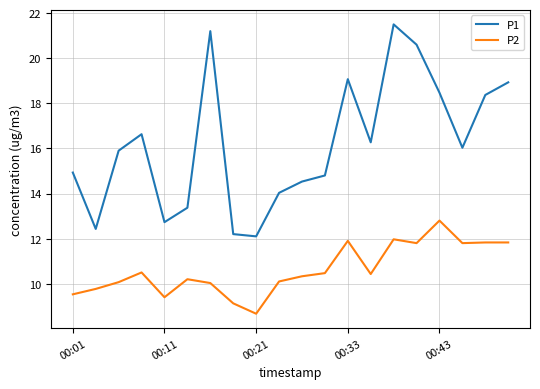

What is the difference between the maximum and minimum values in the P2 series?

4.1